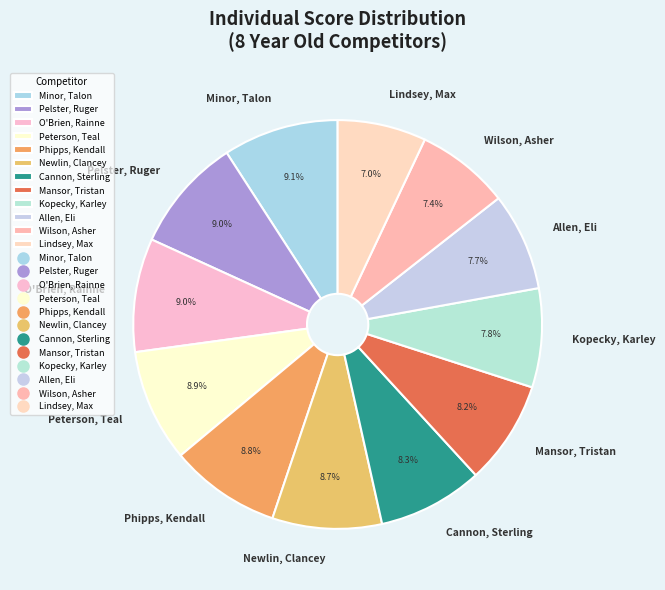

Does Minor, Talon represent more than half of the total?

No